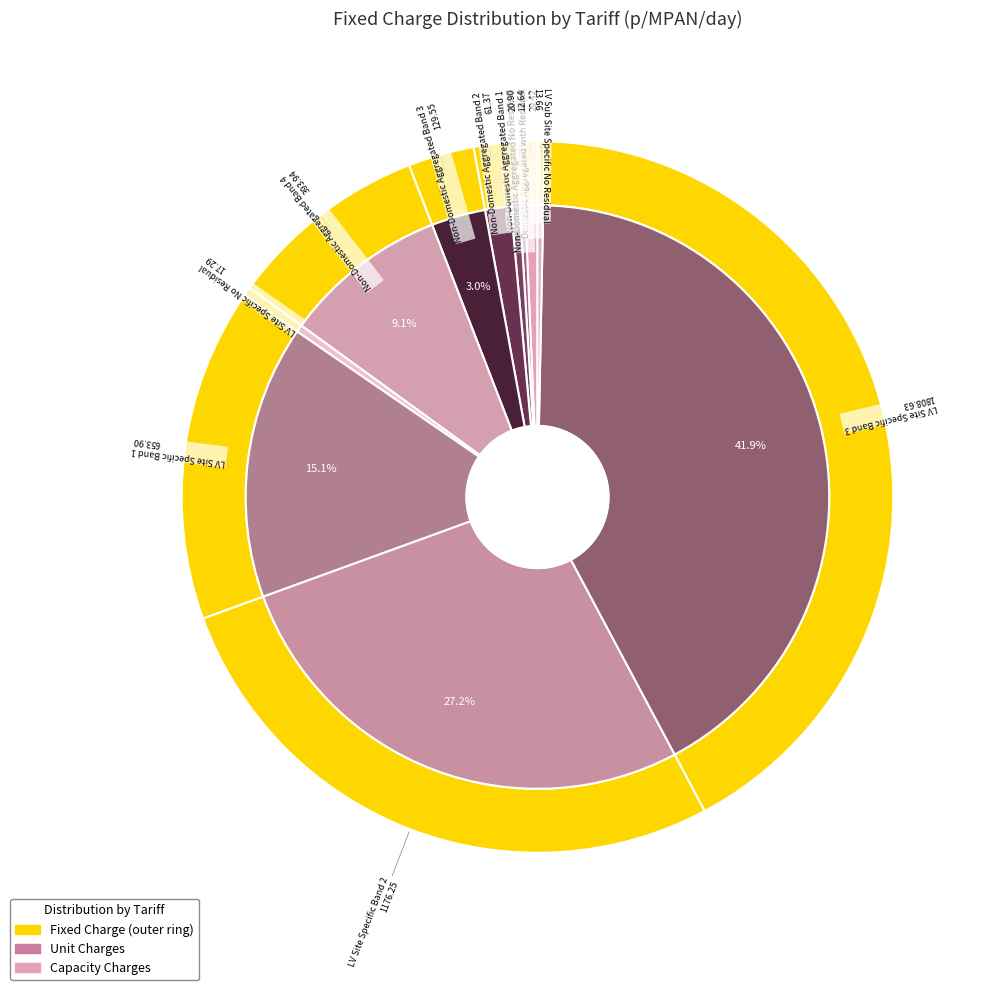

To the nearest percent, what is the combined percentage of Non-Domestic Aggregated No Residual and LV Site Specific Band 3?

42%